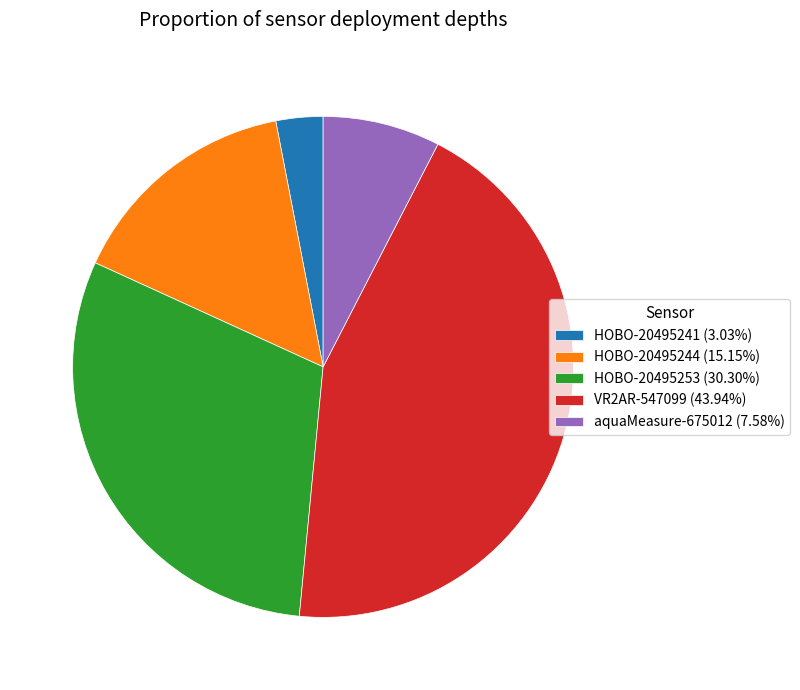

What is the smallest slice in the pie chart?

HOBO-20495241